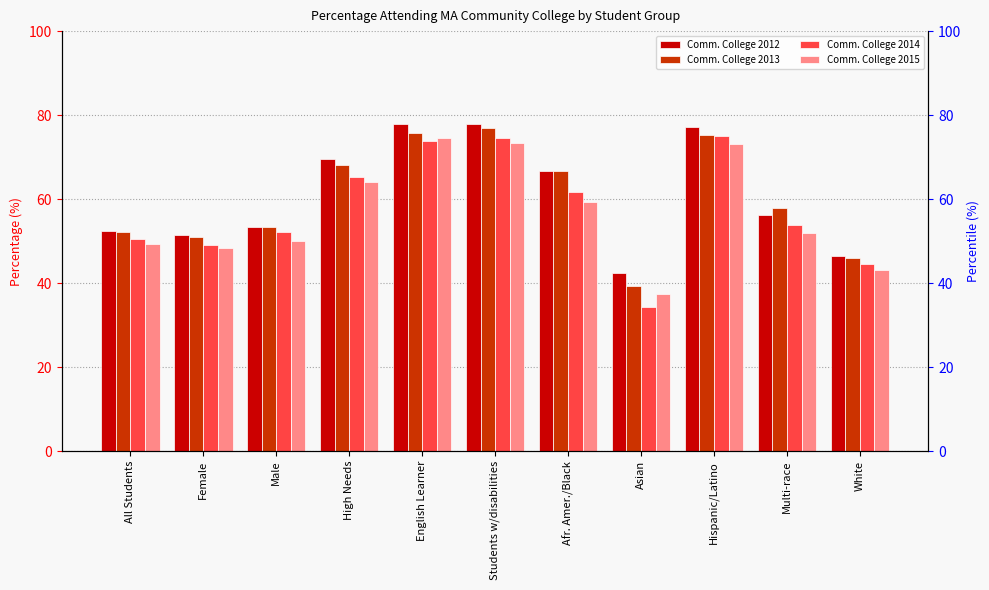

How many data points in Comm. College 2013 are above 57?

6